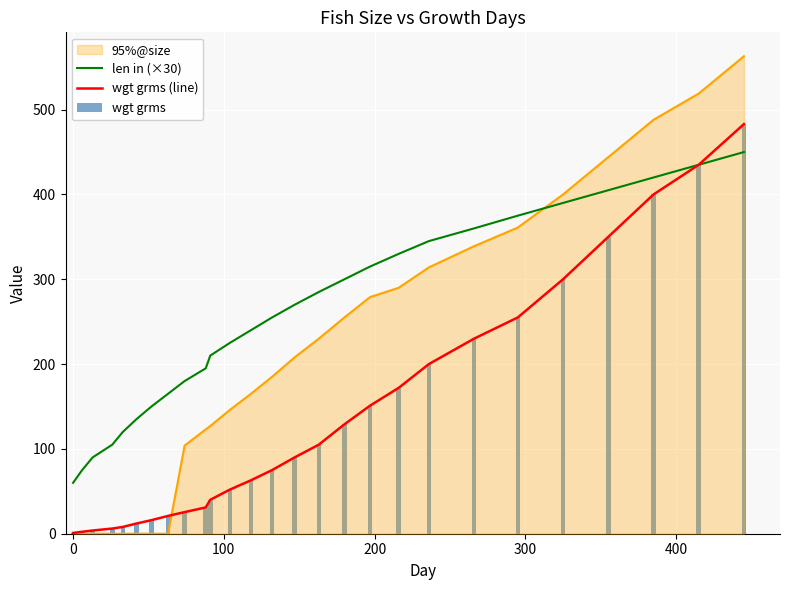

What is the value of the len in (×30) bar at the 11th from the left?

210.0